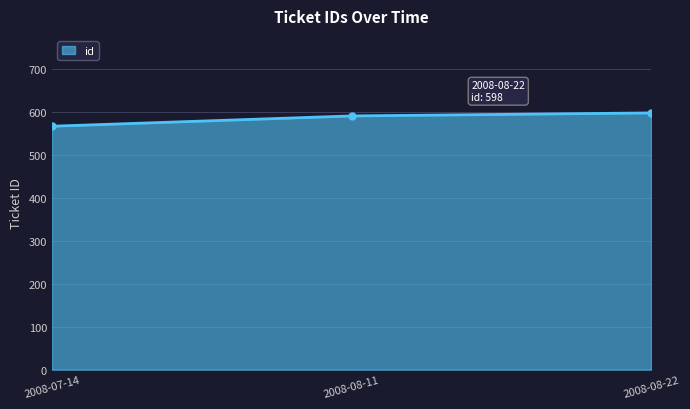

What position from the right is 2008-08-11?

2